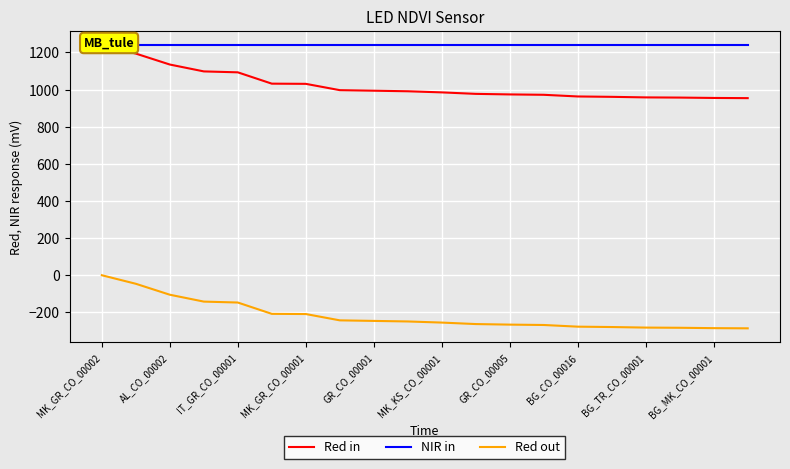

Is the value of Red out at BG_MK_CO_00001 greater than the value of Red in at GR_CO_00001?

No